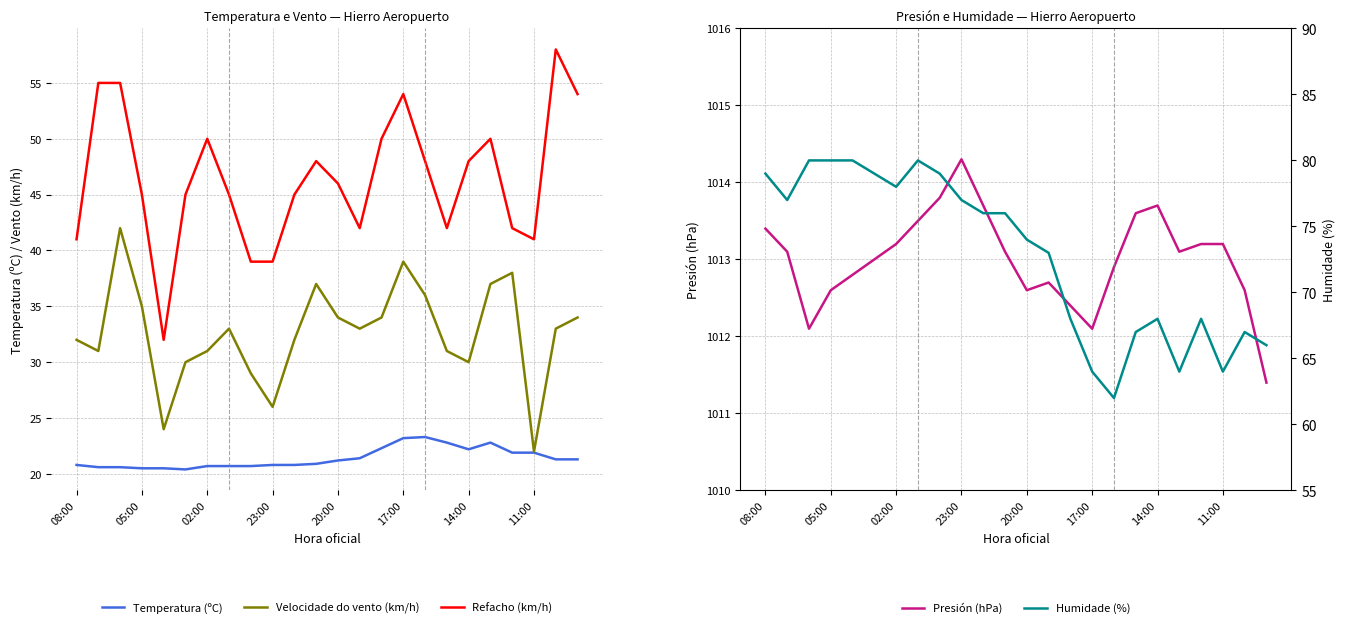

What is the value of the Velocidade do vento (km/h) point at the 18th from the left?

31.0